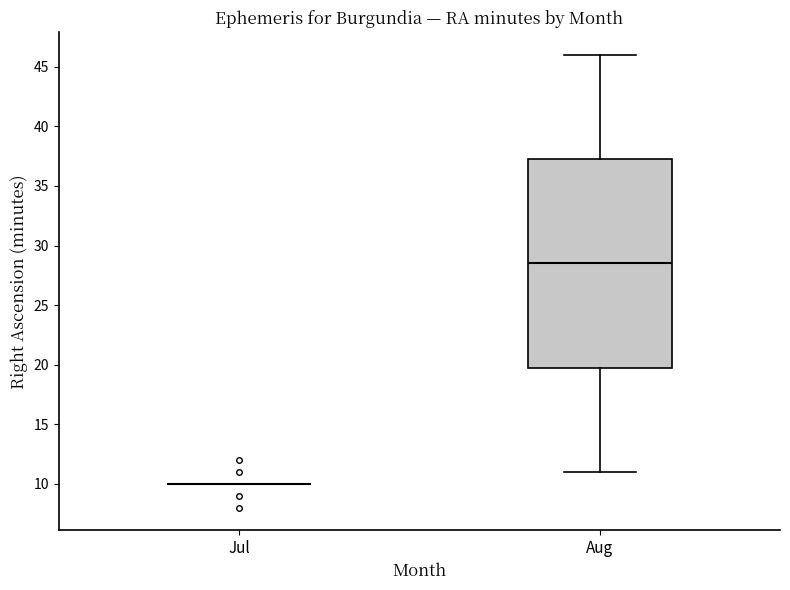

Reading left to right, transcribe this box plot: for each box, give where its median line is, the range the box spans, and where its two whiskers end, as read against the y-axis. The values are not printed on the chart, so give them approximately, as read against the axis.

Jul: box collapsed to a line at 10.0, whiskers 10.0 to 10.0
Aug: median 28.5, box 20.0 to 37.5, whiskers 11.0 to 46.0